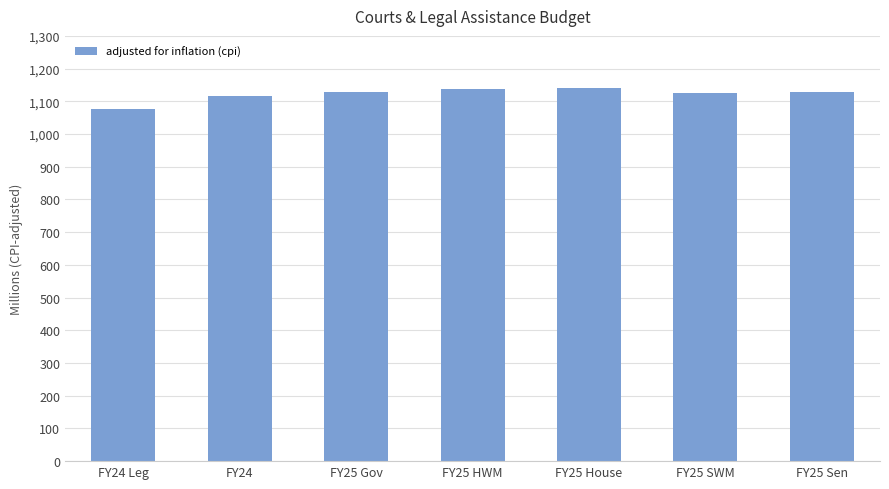

What value does the data have at FY25 Sen, to the nearest 100?

1129643000